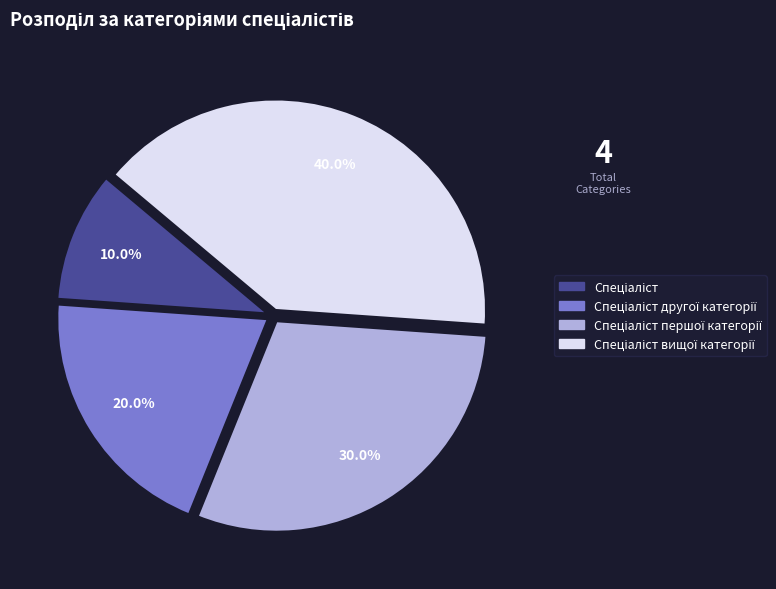

Is there any slice that represents more than half of the pie?

No